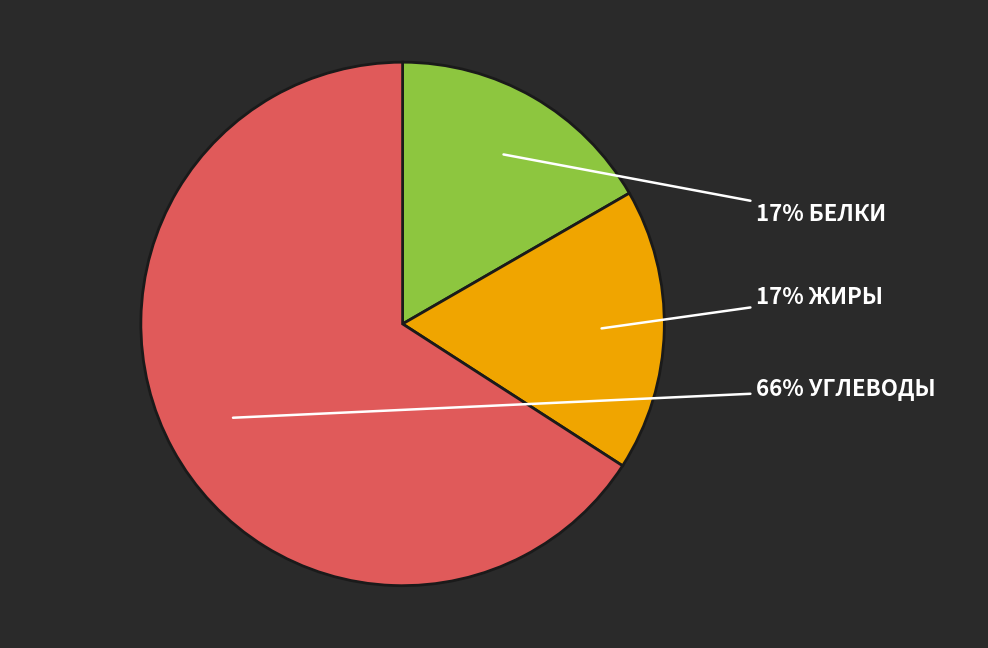

Does any single category account for the majority?

Yes